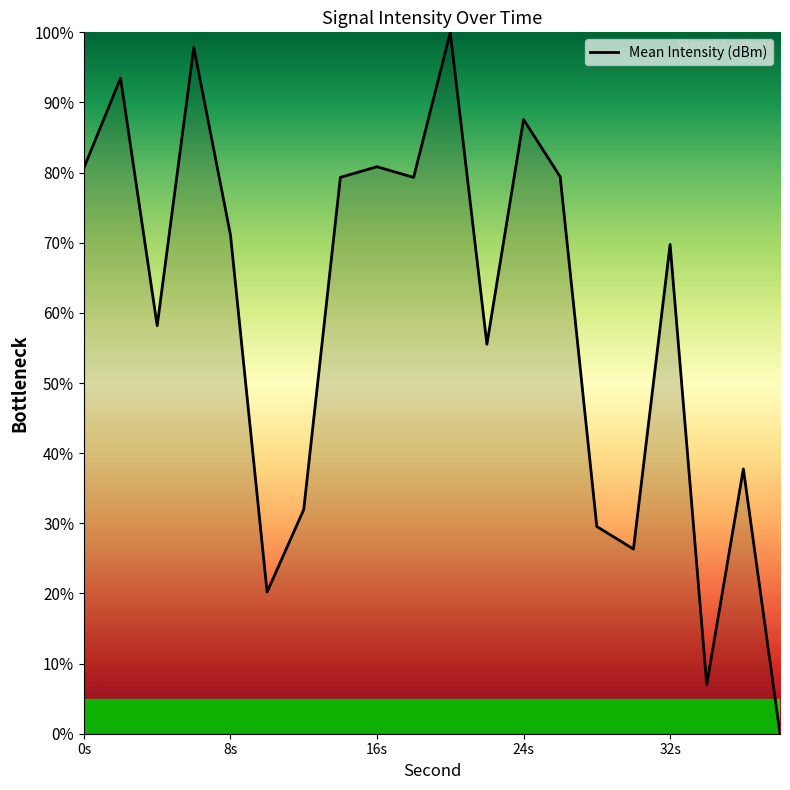

How many values are below 71?

10